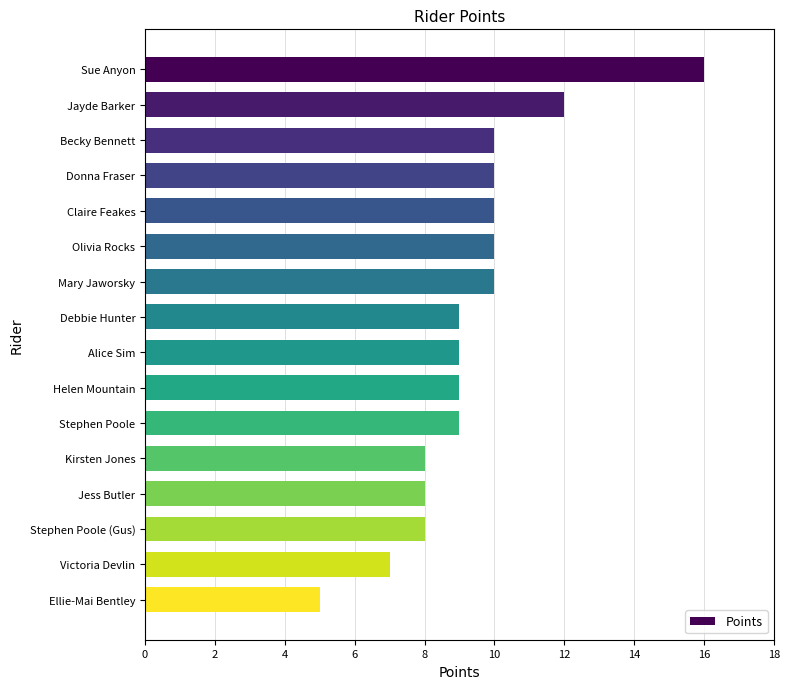

Which label corresponds to the smallest value in the chart?

Ellie-Mai Bentley